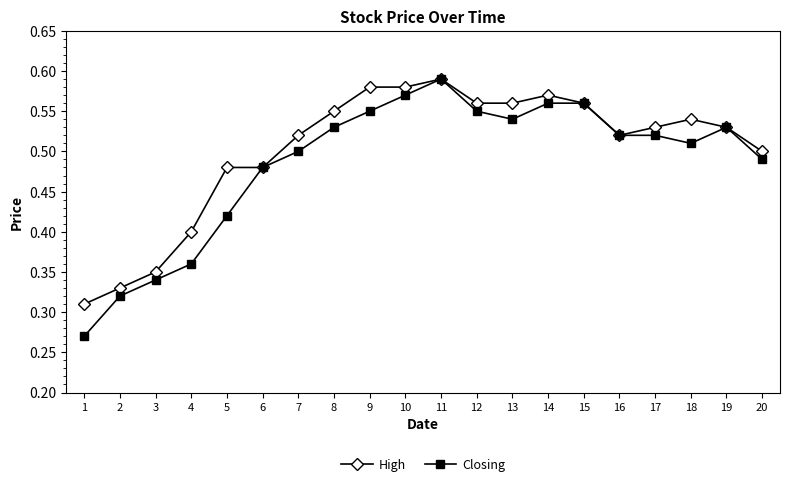

Rank the series at 8 from lowest to highest value.

Closing, High